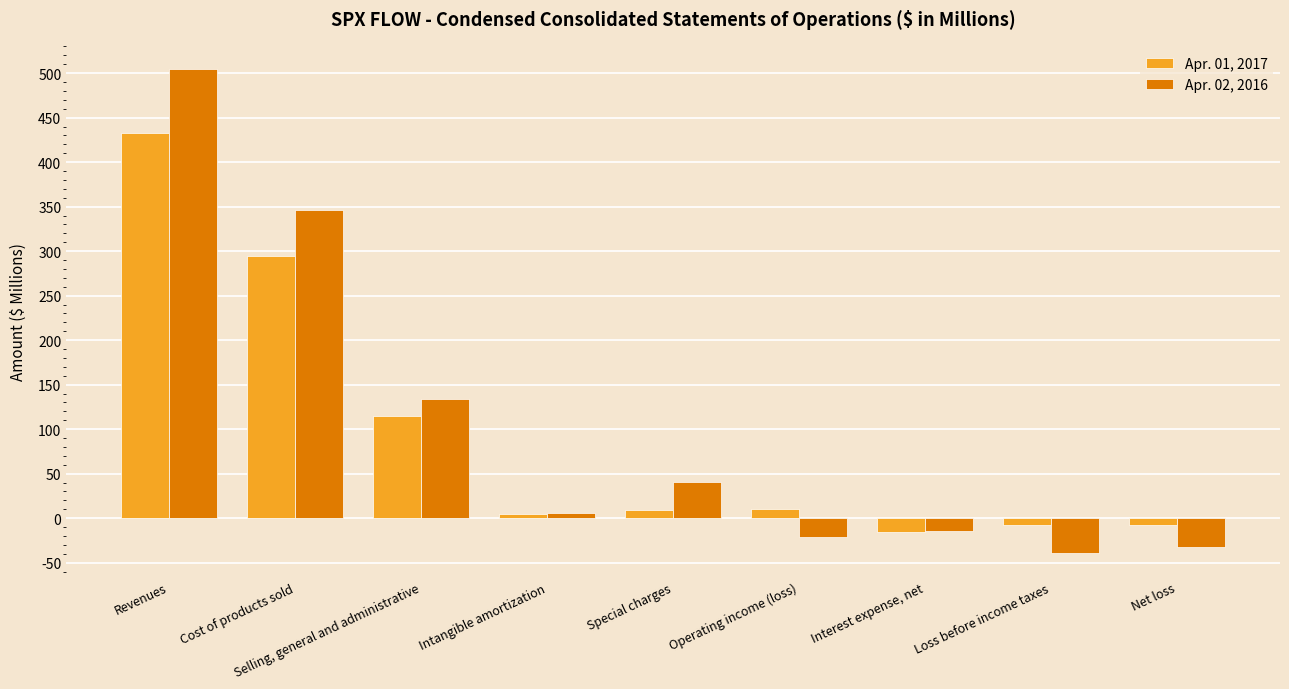

At which label does Apr. 02, 2016 first exceed 5?

Revenues